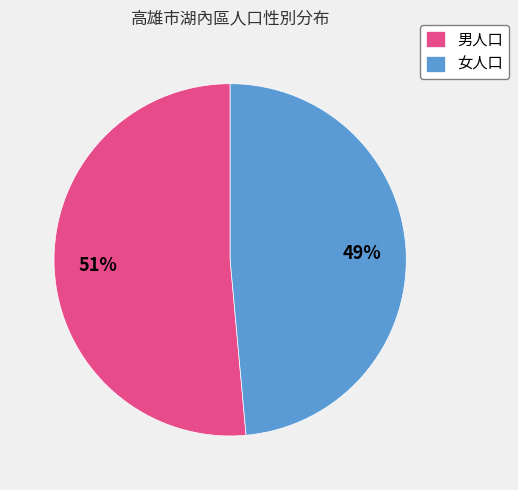

True or false: 女人口 accounts for 35% of the total.

False